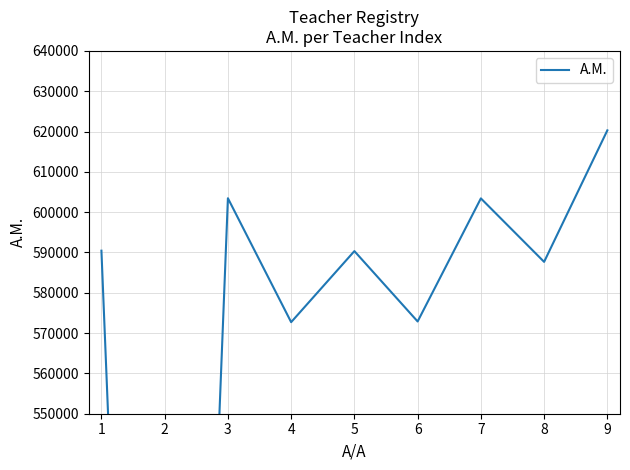

What is the sum of the values at 1 and 5?

1180790